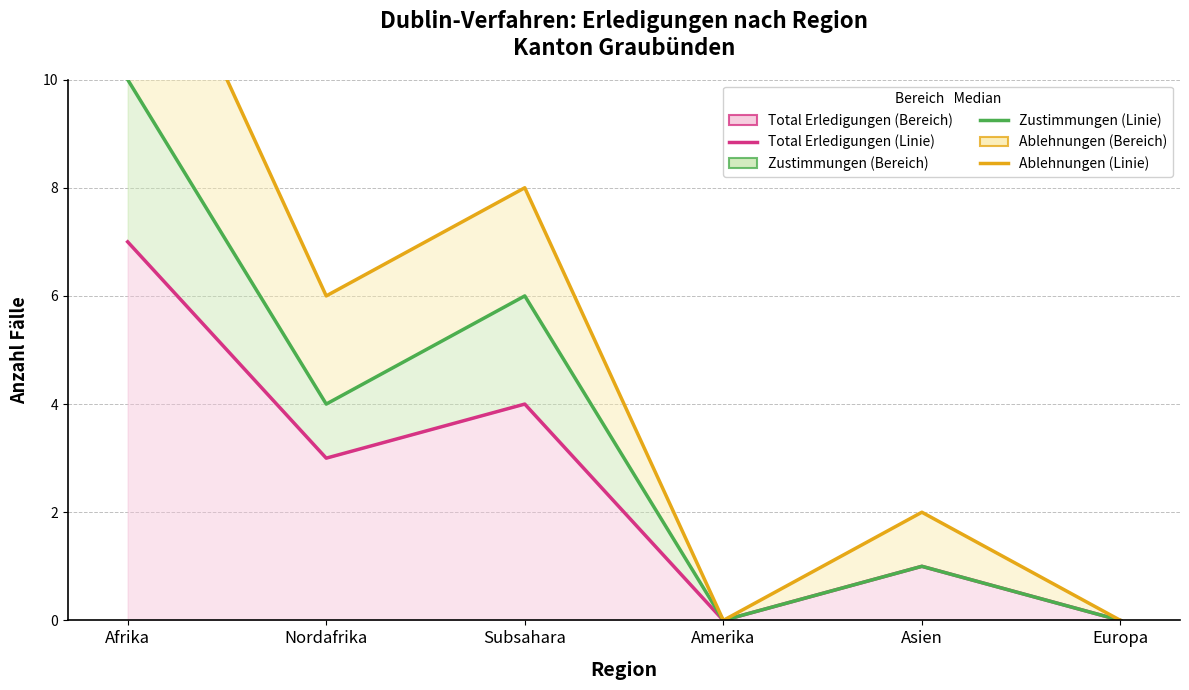

What is the label of the 3rd point from the right?

Amerika